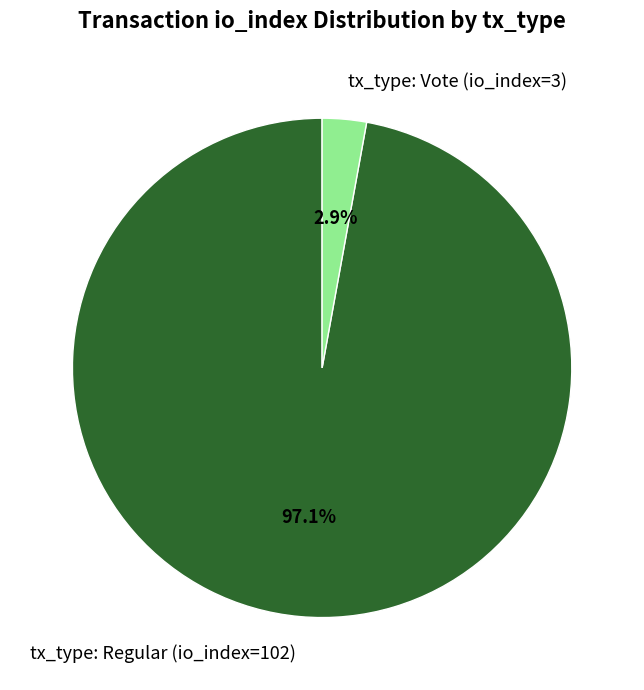

True or false: tx_type: Regular (io_index=102) accounts for 91% of the total.

False